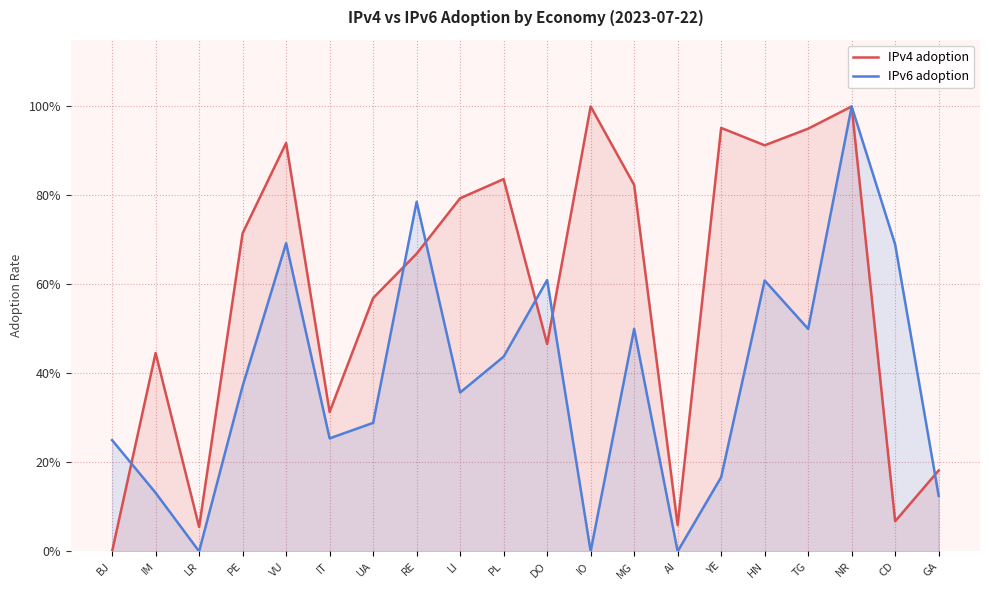

Count the number of data series in this chart.

2